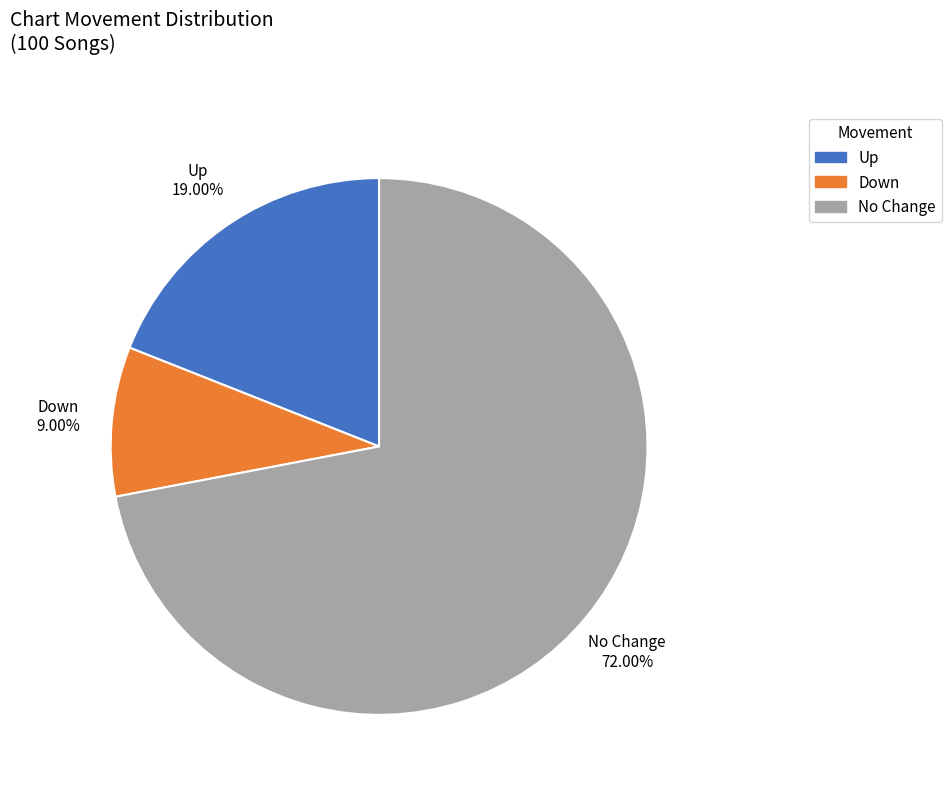

Which category has the biggest portion of the pie?

No Change